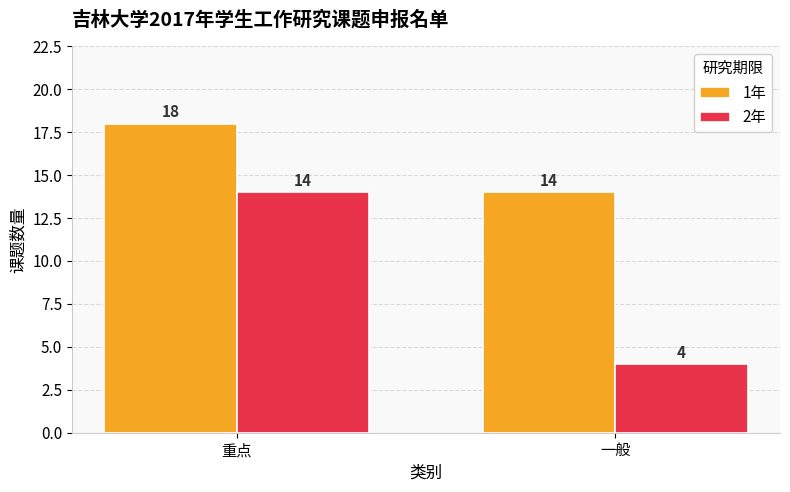

What is the sum of the 2年 values at 一般 and 重点?

18